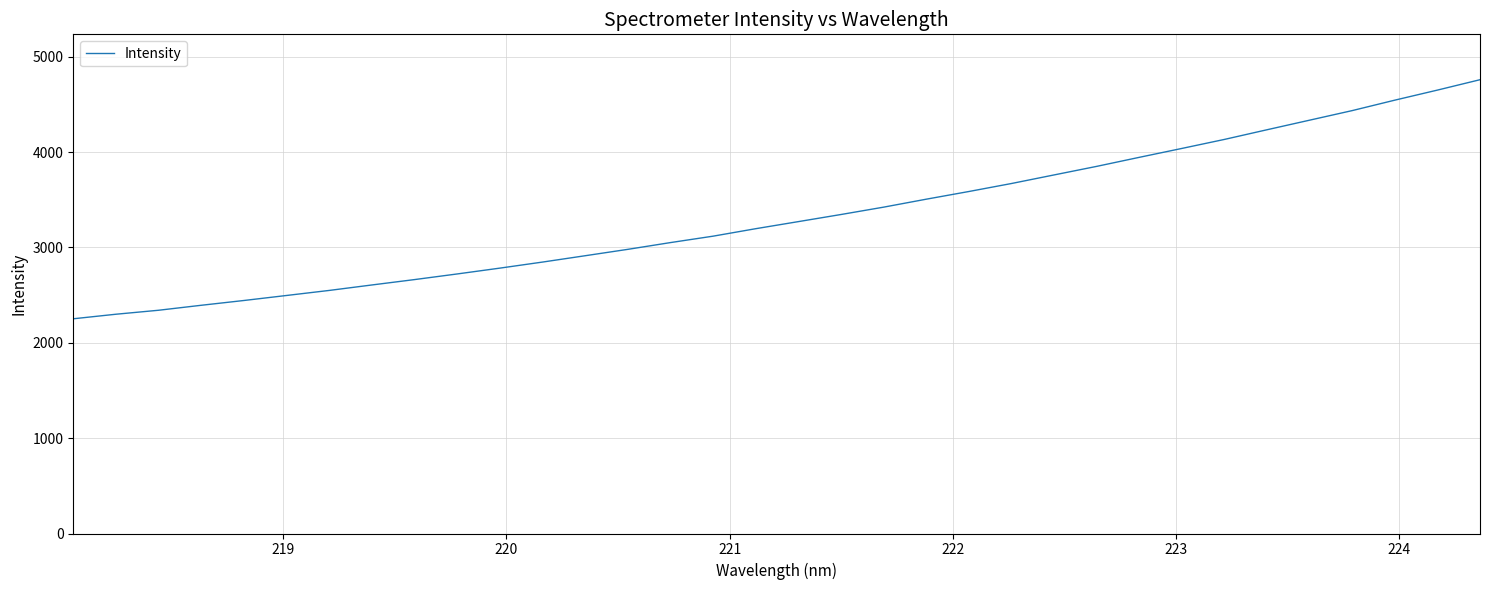

What is the difference between the maximum and minimum values?

2506.8